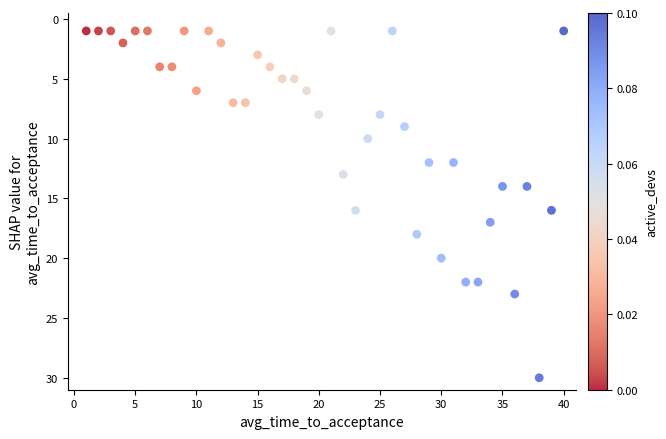

What is the range of Y values (max minus min)?

29